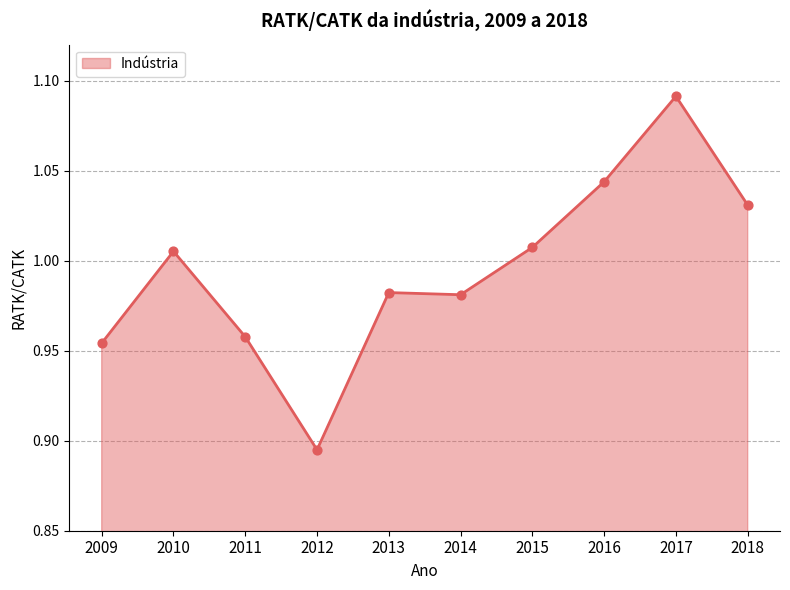

Which has a higher value, 2017 or 2010?

2017